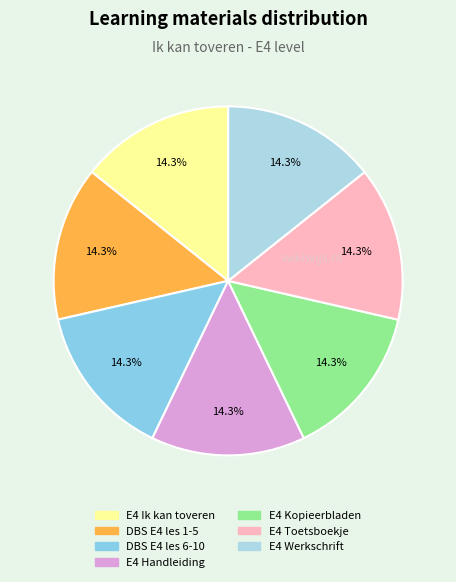

Does any single category account for the majority?

No